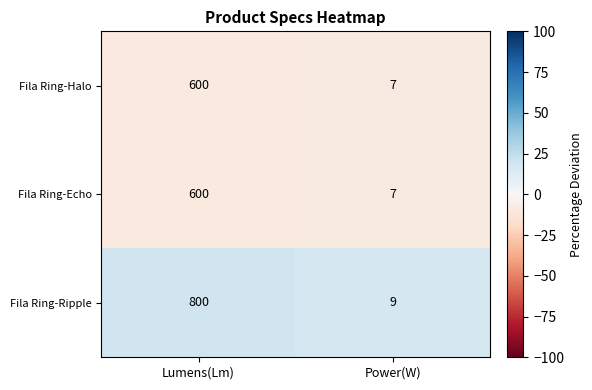

Which series has the largest total across all categories?

Fila Ring-Ripple